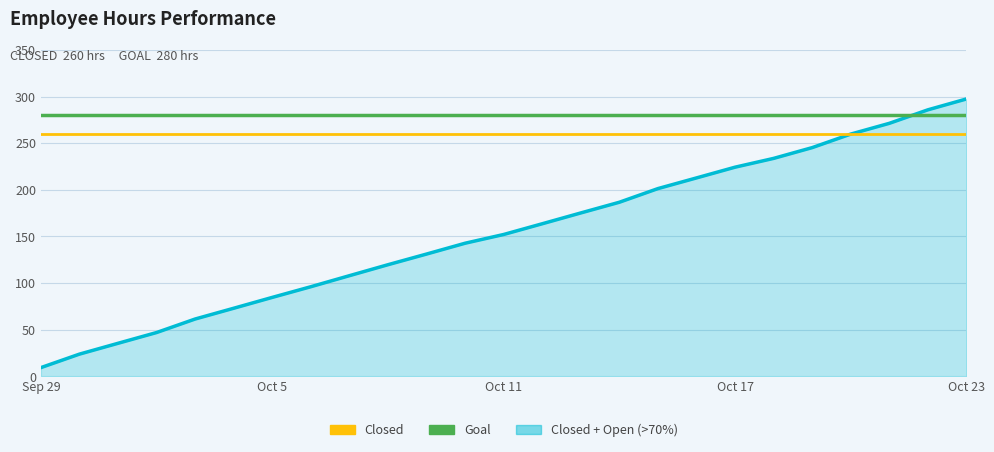

What is the average value of the Closed series?

260.0